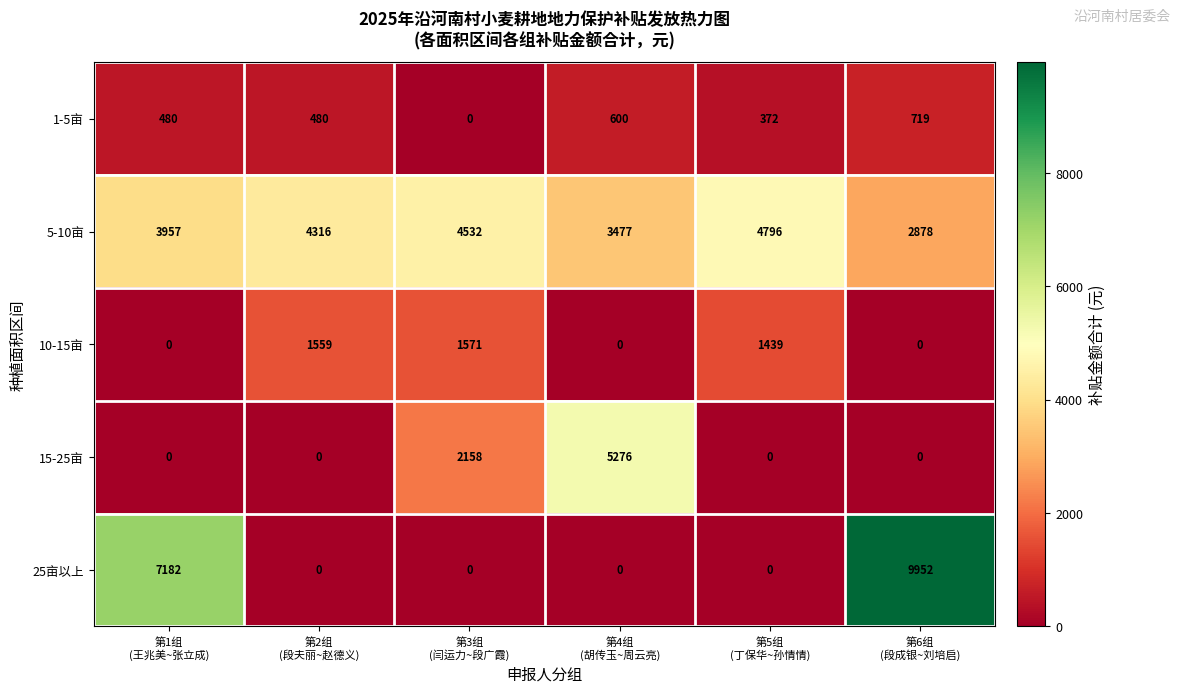

Reading left to right, extract all data points from this chart.

1-5亩: 480	480	0	600	372	719
5-10亩: 3957	4316	4532	3477	4796	2878
10-15亩: 0	1559	1571	0	1439	0
15-25亩: 0	0	2158	5276	0	0
25亩以上: 7182	0	0	0	0	9952